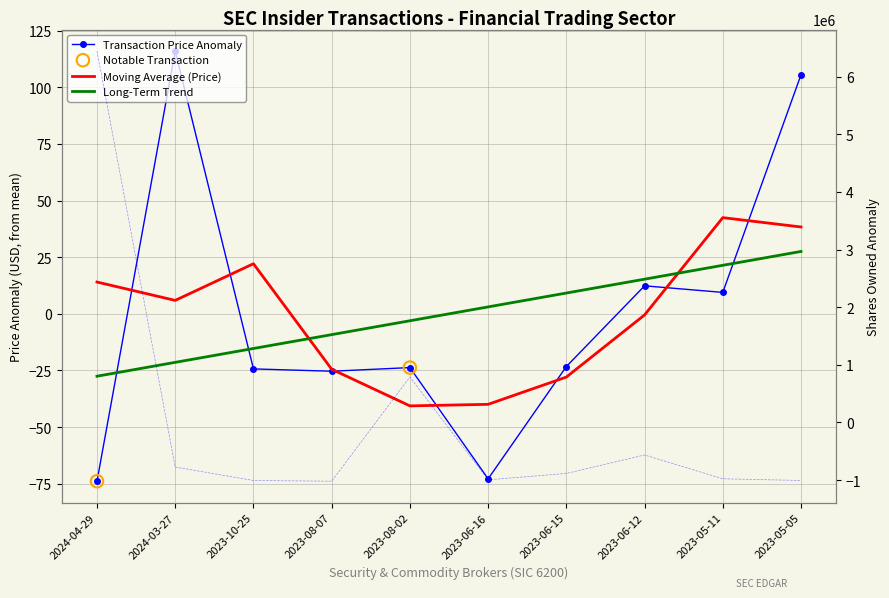

Which series has the largest Y range (max minus min)?

sharesOwnedFollowingTransaction